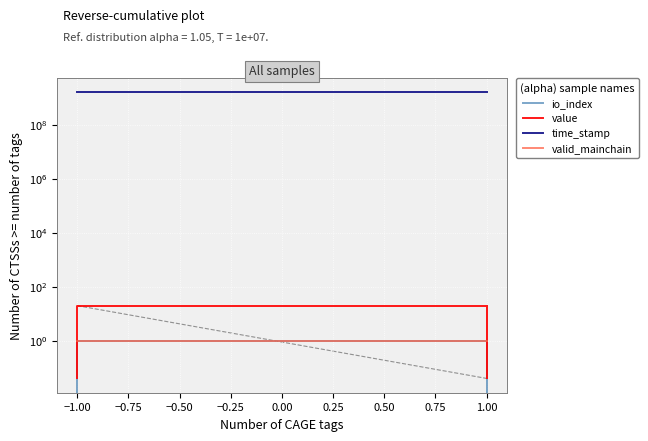

What is the value of the io_index point at the 2nd from the left?

1.0